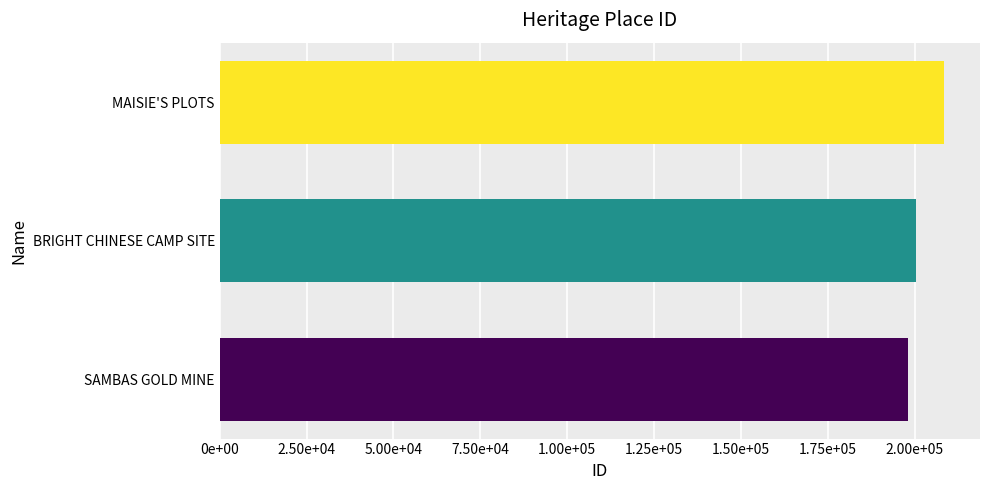

Does the chart contain any negative values?

No